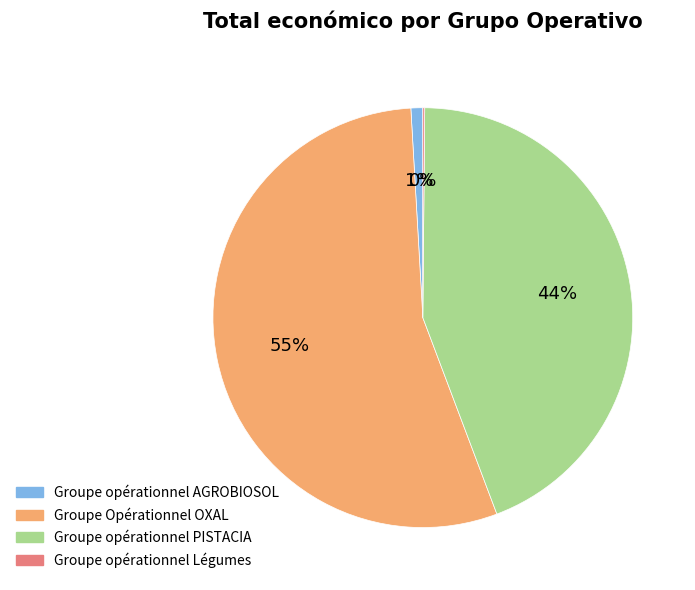

Which slice is the largest?

Groupe Opérationnel OXAL